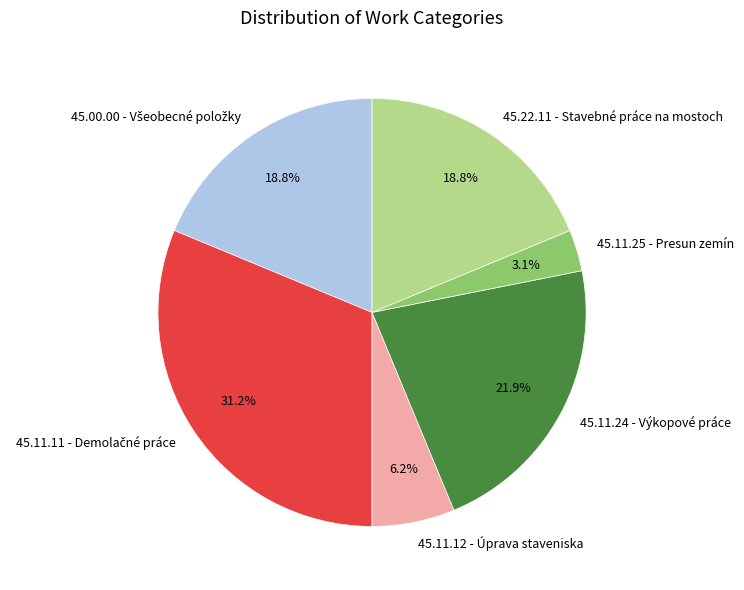

Is the sum of 45.11.25 - Presun zemín and 45.22.11 - Stavebné práce na mostoch greater than half?

No